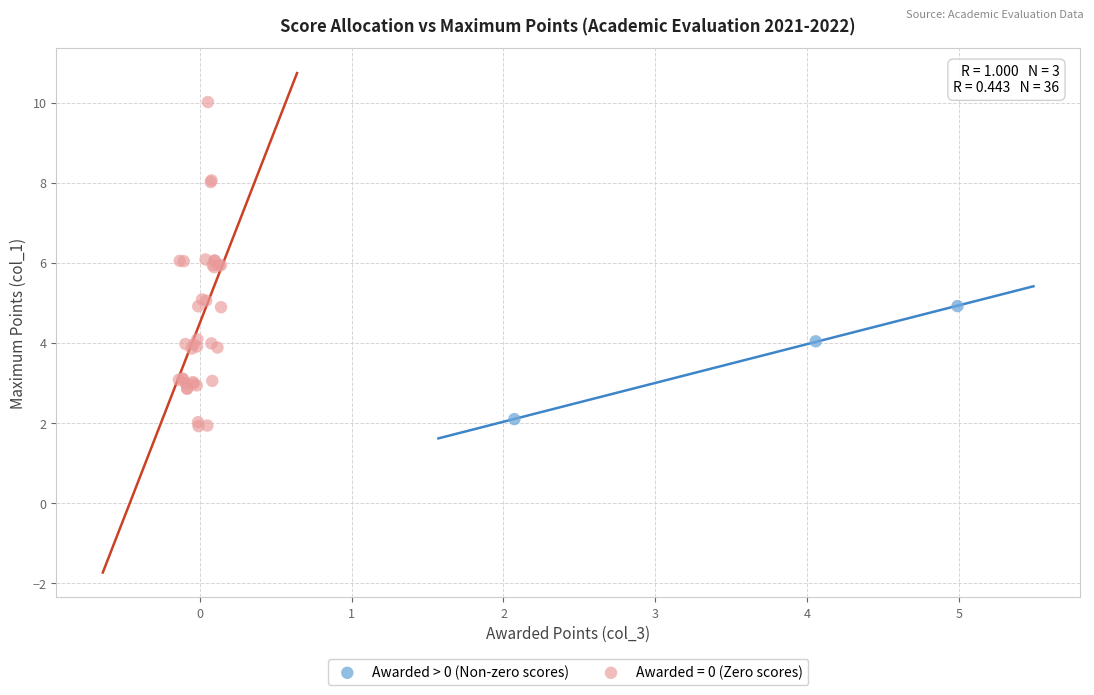

Which series has the largest Y range (max minus min)?

Awarded = 0 (Zero scores)